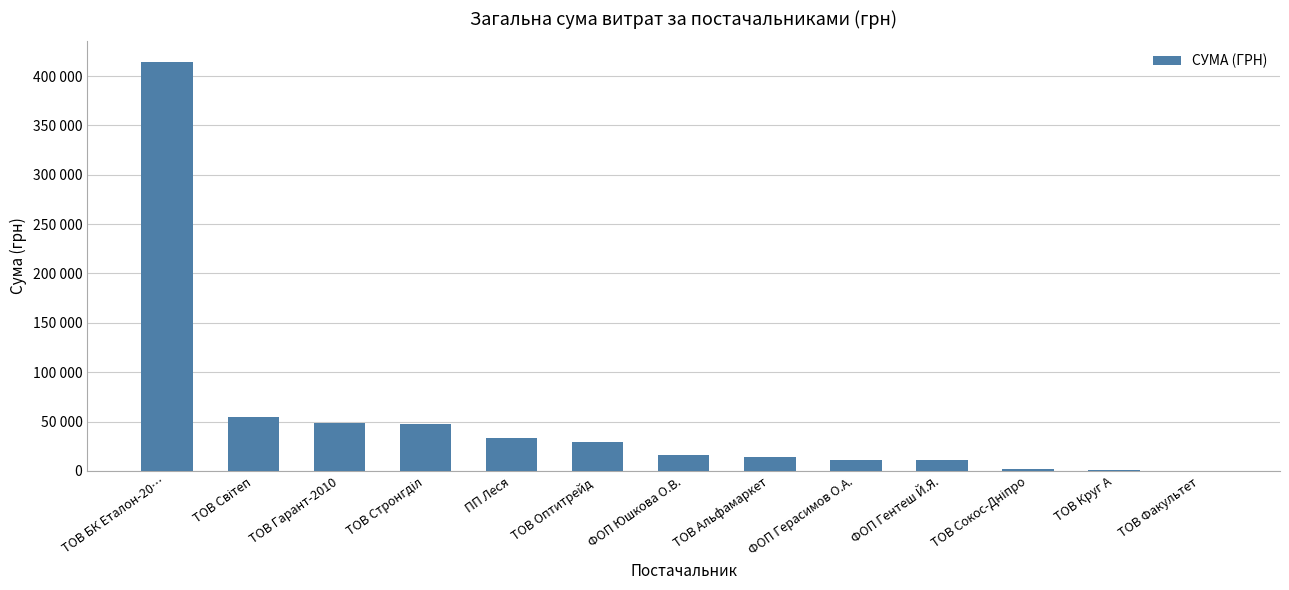

What is the approximate value at ТОВ Факультет?

365.0